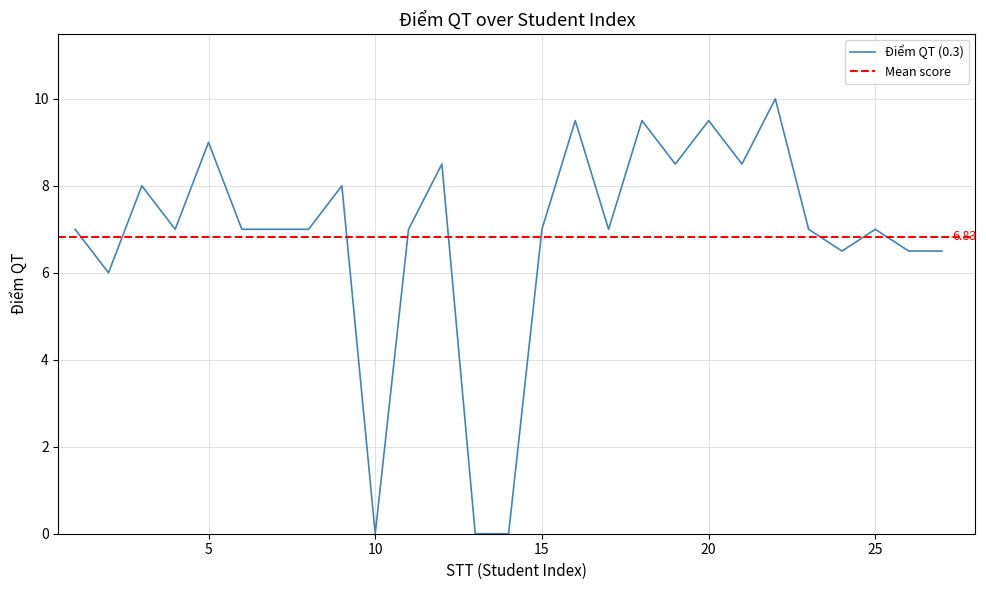

Where does the data first go above 7?

3